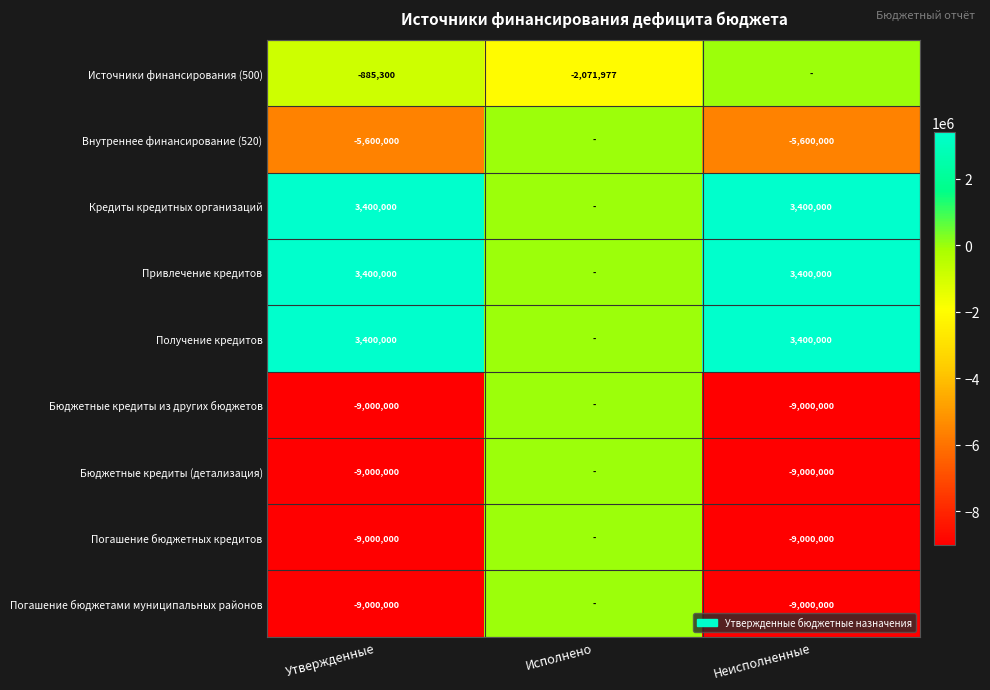

True or false: Погашение бюджетных кредитов has a value of -9000000 at Утвержденные.

True